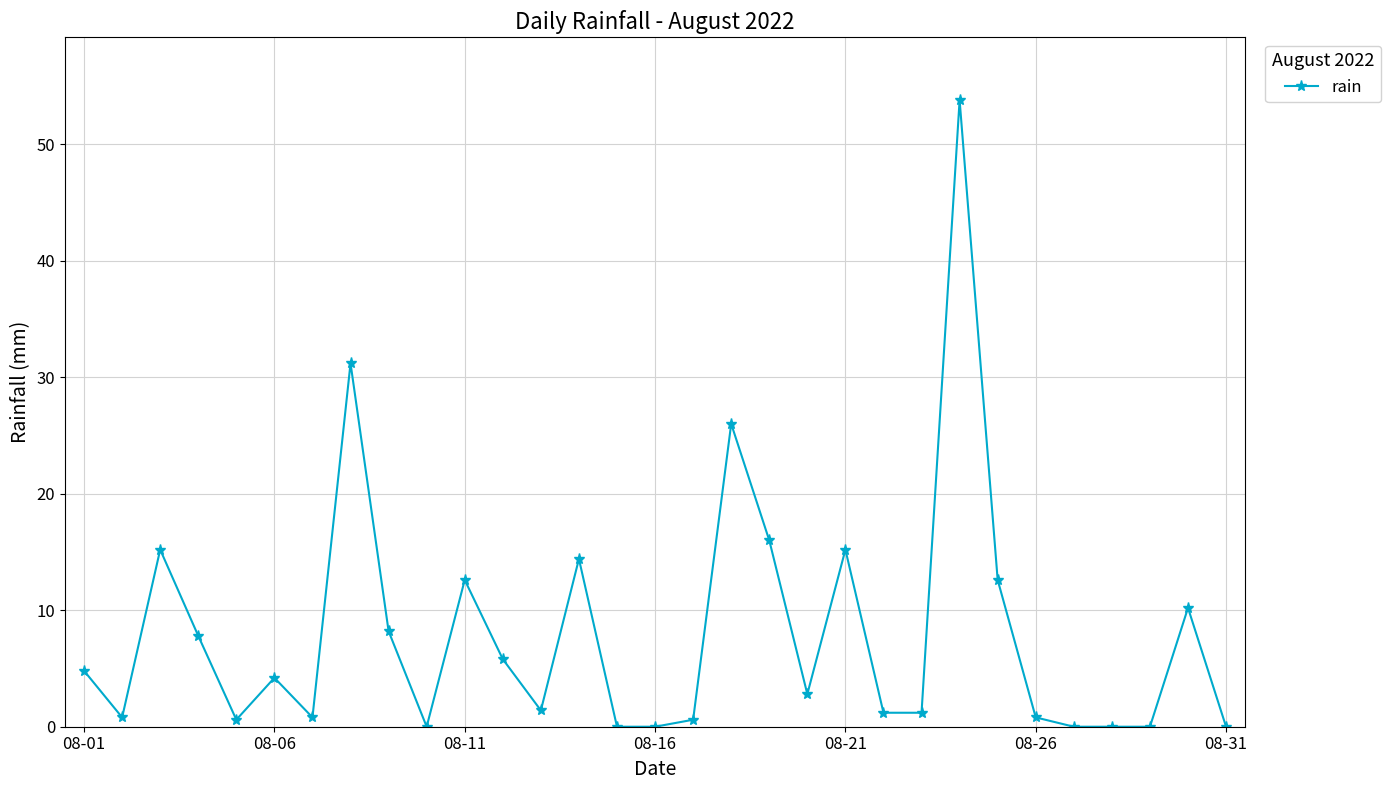

What is the value of the 19th point from the left?

16.0